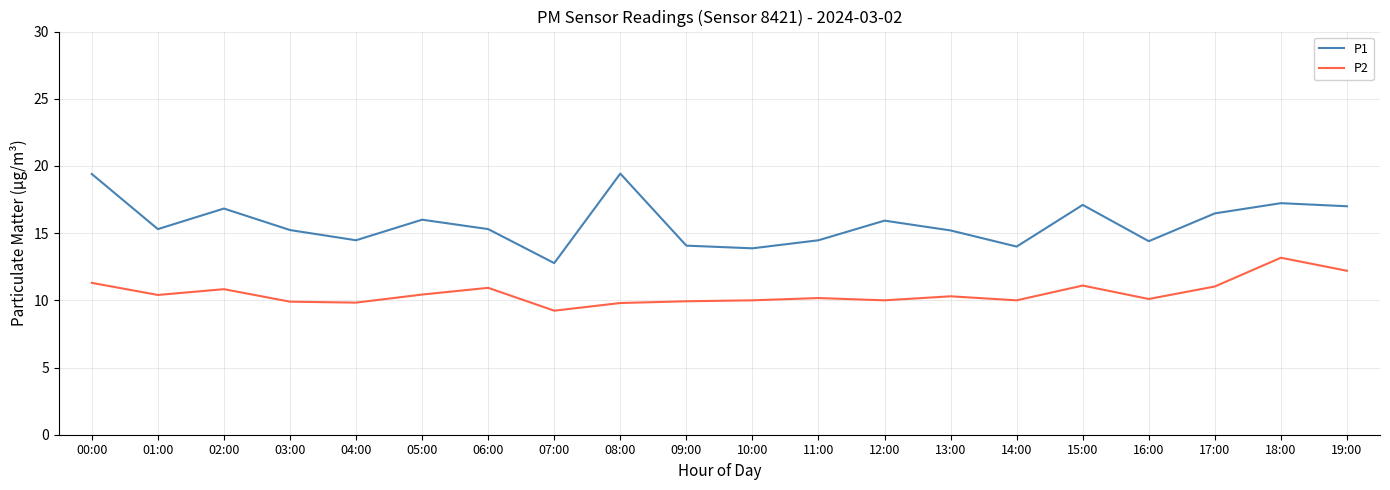

Is the value of P2 at 16:00 greater than the value of P1 at 04:00?

No